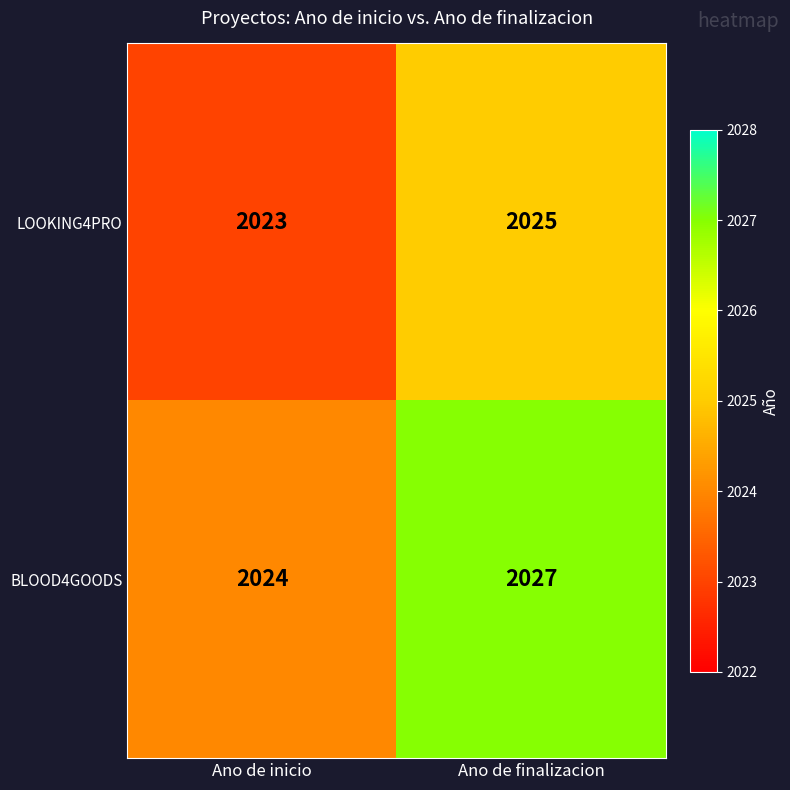

Reading left to right, extract all data points from this chart.

LOOKING4PRO: Ano de inicio=2023	Ano de finalizacion=2025
BLOOD4GOODS: Ano de inicio=2024	Ano de finalizacion=2027